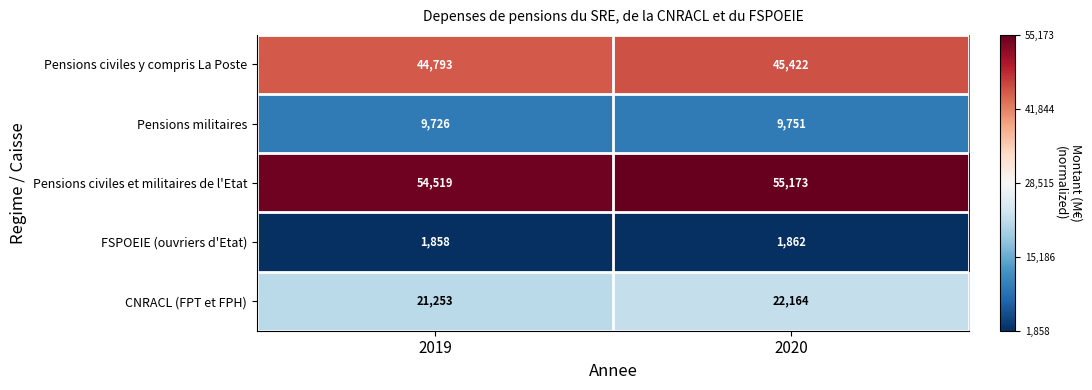

Rank the series by their maximum value, from highest to lowest.

Pensions civiles et militaires de l'Etat, Pensions civiles y compris La Poste, CNRACL (FPT et FPH), Pensions militaires, FSPOEIE (ouvriers d'Etat)